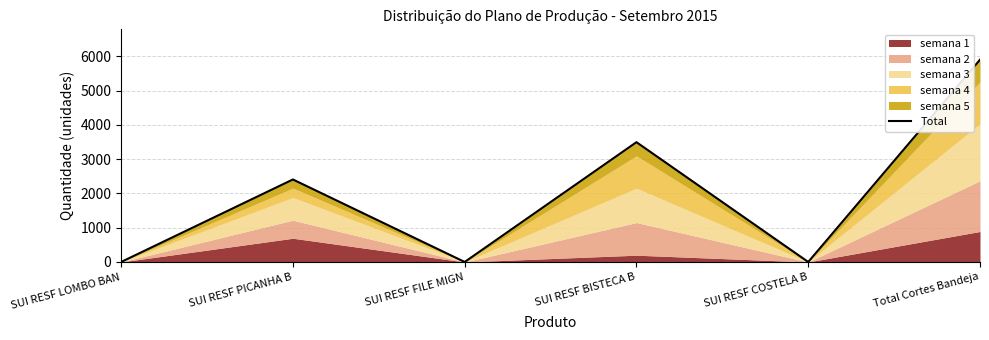

How many interior local peaks (higher than both neighbors) does the data have?

2